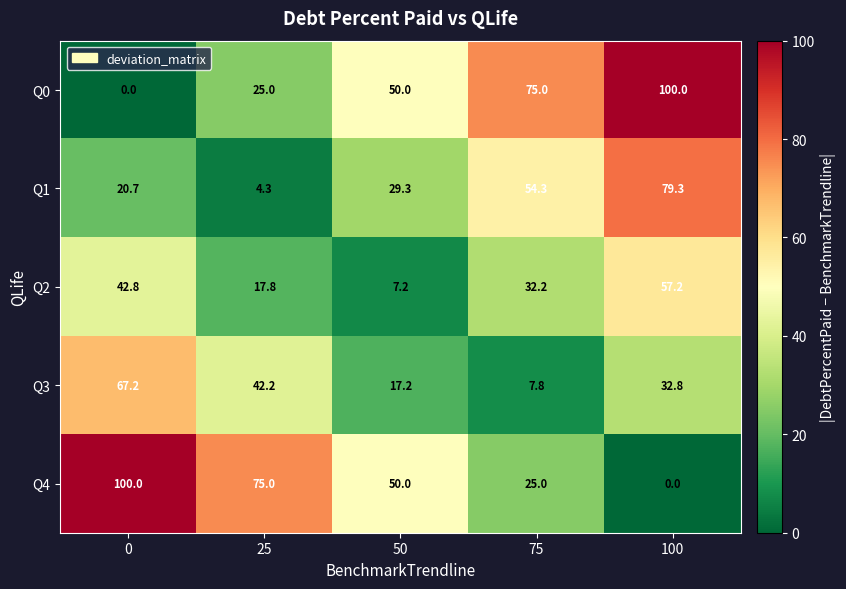

True or false: Q0 has a value of 138.5 at 100.

False